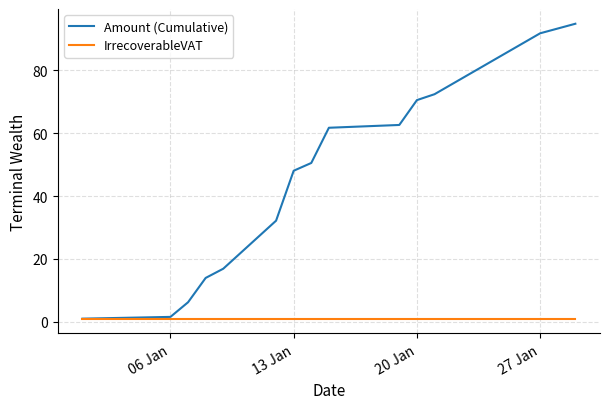

What is the greatest value displayed?

94.9